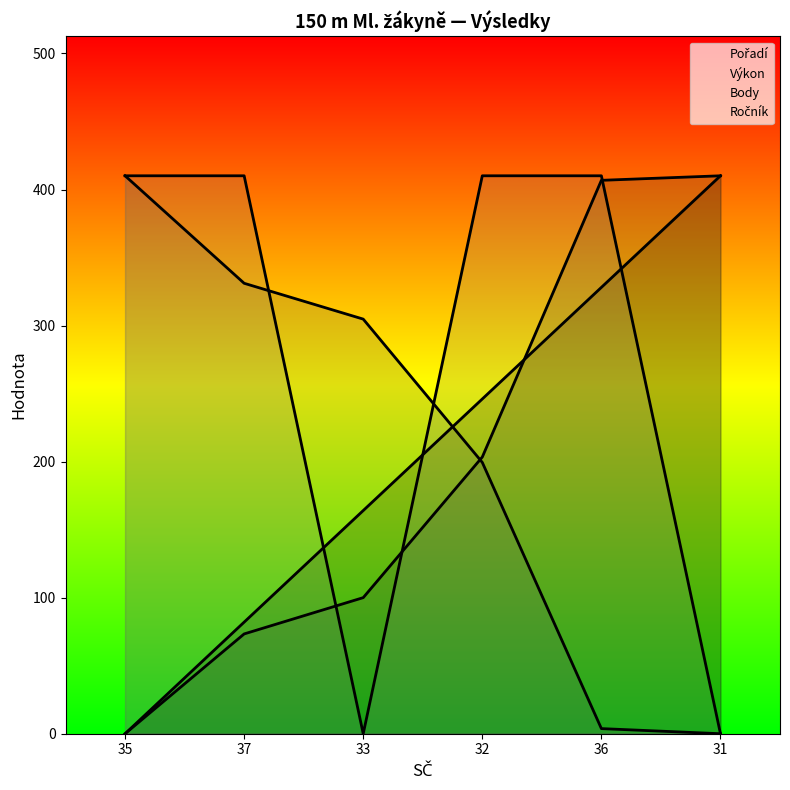

True or false: Ročník has more than 2 interior local peaks.

False